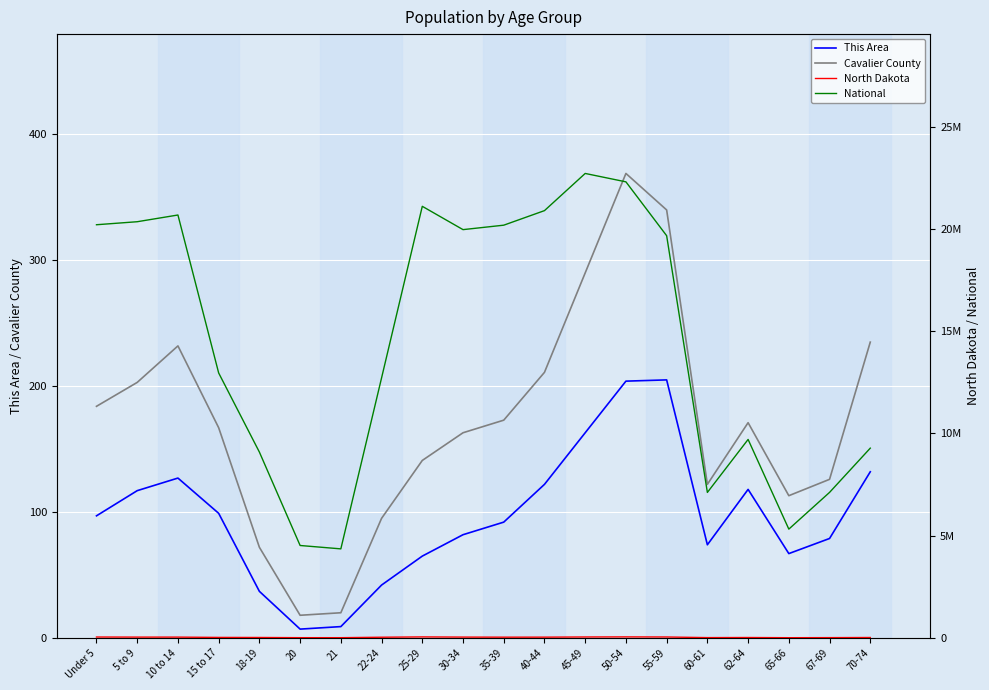

True or false: This Area and National cross at least once.

False